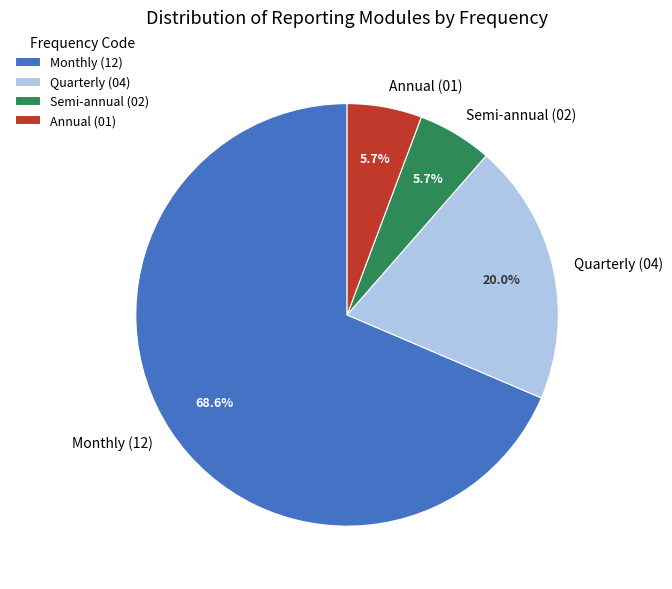

How many segments does this pie chart have?

4